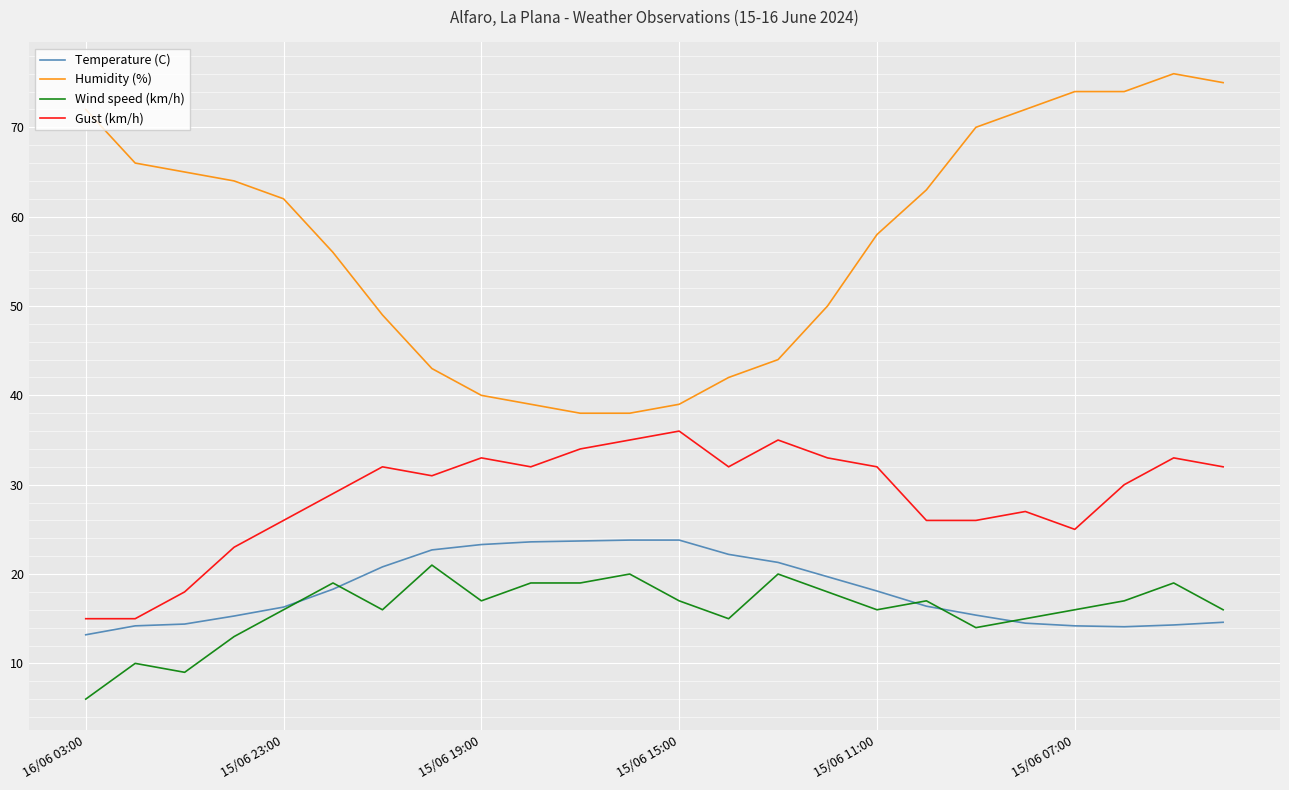

Which series has the largest total across all categories?

Humidity (%)